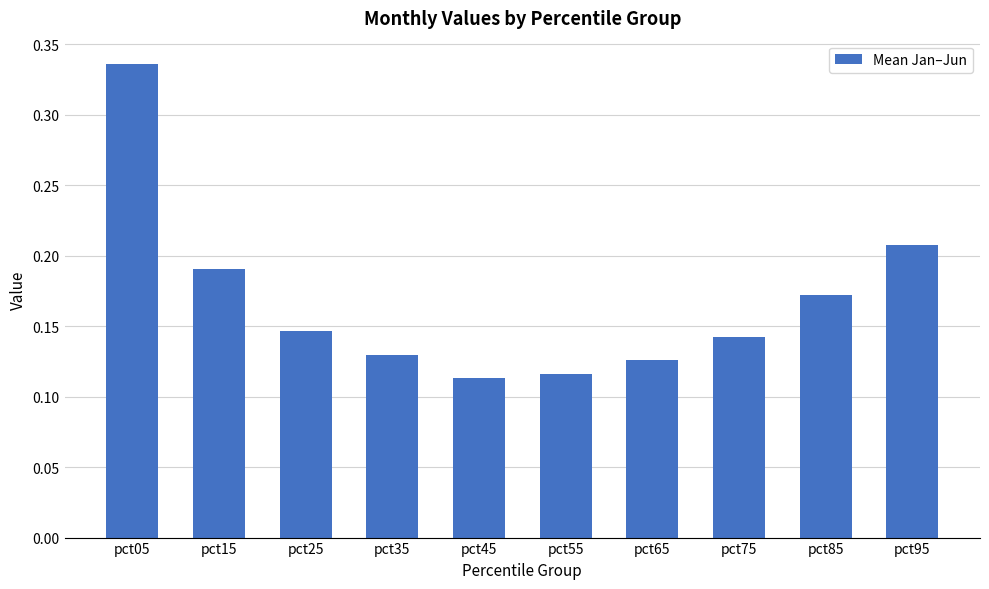

How many values are between 0 and 1?

10